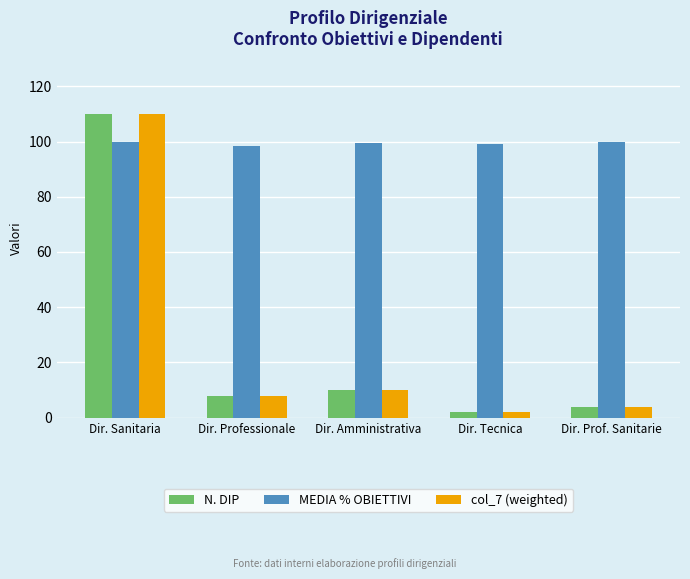

What is the difference between the MEDIA % OBIETTIVI values at Dir. Tecnica and Dir. Sanitaria?

1.0